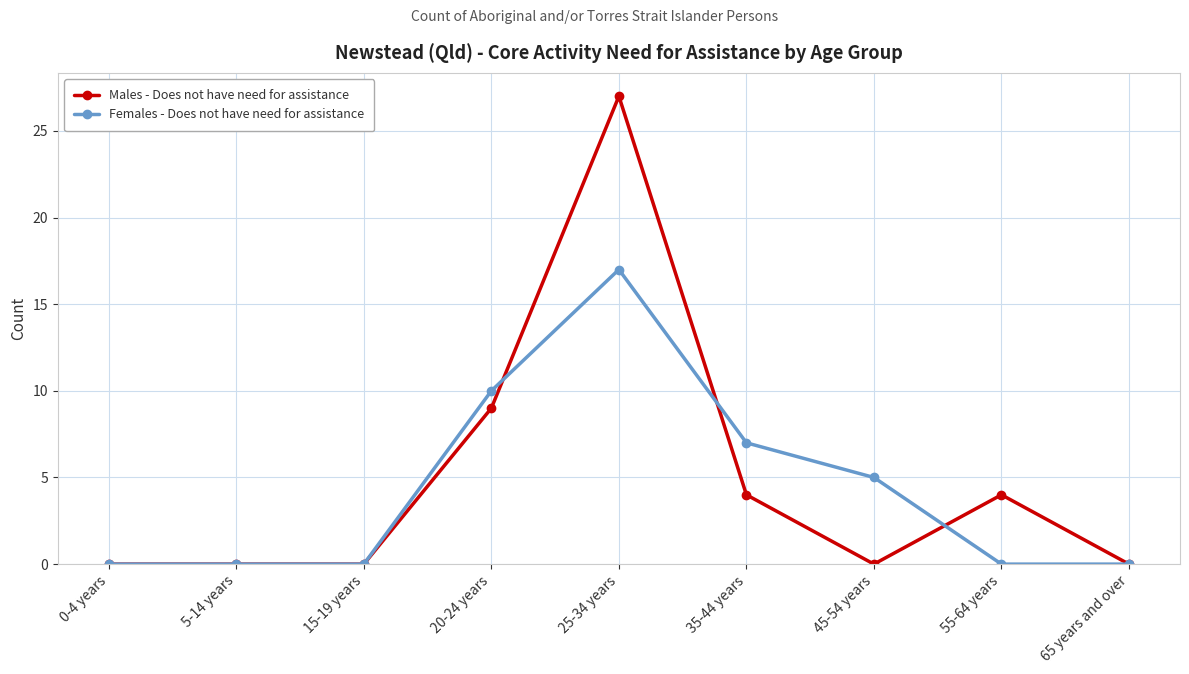

Which series changed the most between 15-19 years and 20-24 years?

Females - Does not have need for assistance